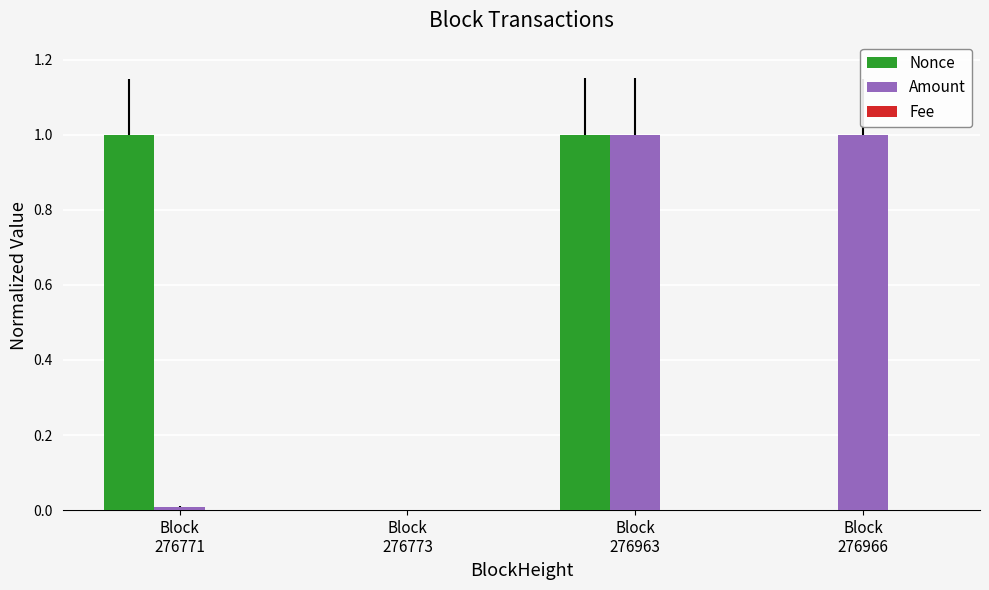

What is the sum of all Nonce values?

2.0